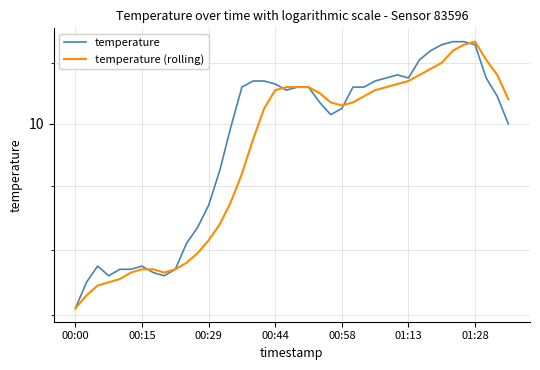

Reading left to right, what are all the values shown in this chart?

temperature: 9.4	9.5	9.6	9.5	9.5	9.5	9.6	9.5	9.5	9.5	9.6	9.7	9.7	9.8	10.0	10.1	10.1	10.1	10.1	10.1	10.1	10.1	10.1	10.0	10.1	10.1	10.1	10.1	10.2	10.2	10.2	10.2	10.2	10.3	10.3	10.3	10.3	10.2	10.1	10.0
temperature (rolling): 9.4	9.5	9.5	9.5	9.5	9.5	9.5	9.5	9.5	9.5	9.6	9.6	9.6	9.7	9.8	9.8	9.9	10.1	10.1	10.1	10.1	10.1	10.1	10.1	10.1	10.1	10.1	10.1	10.1	10.1	10.1	10.2	10.2	10.2	10.2	10.3	10.3	10.2	10.2	10.1